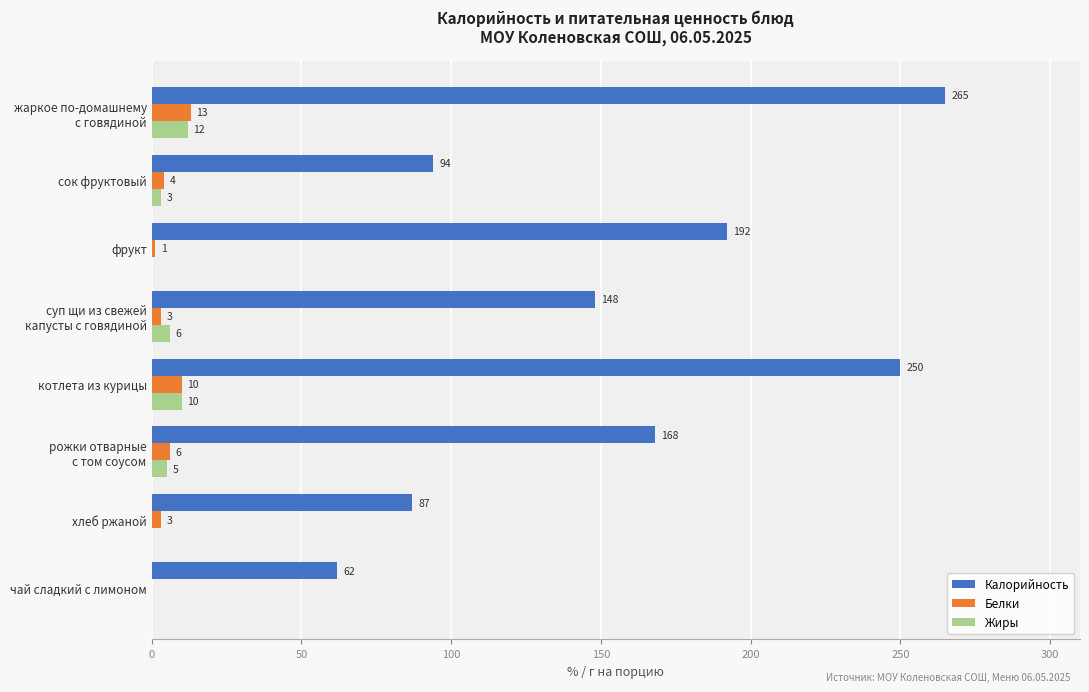

What is the total value across all series at котлета из курицы?

270